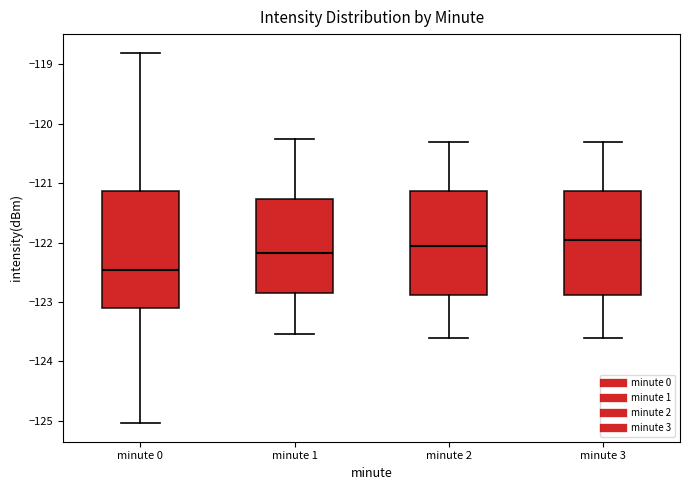

Which box is the tallest, from its lower edge to its upper edge?

minute 0